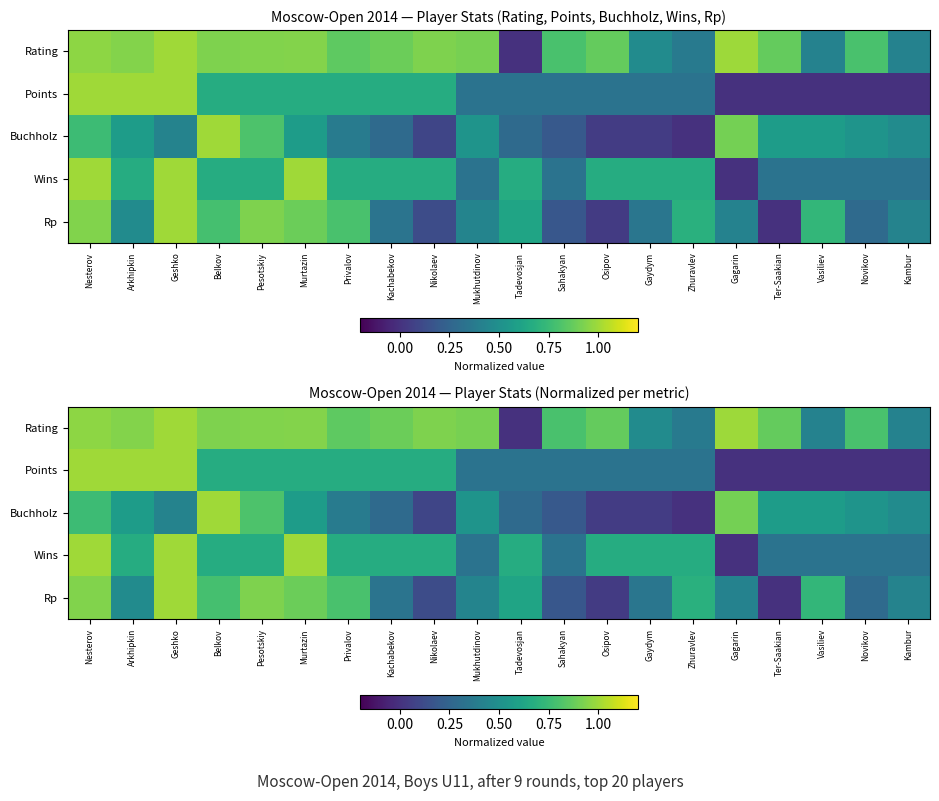

Rank the series by their maximum value, from lowest to highest.

Rating, Points, Buchholz, Wins, Rp